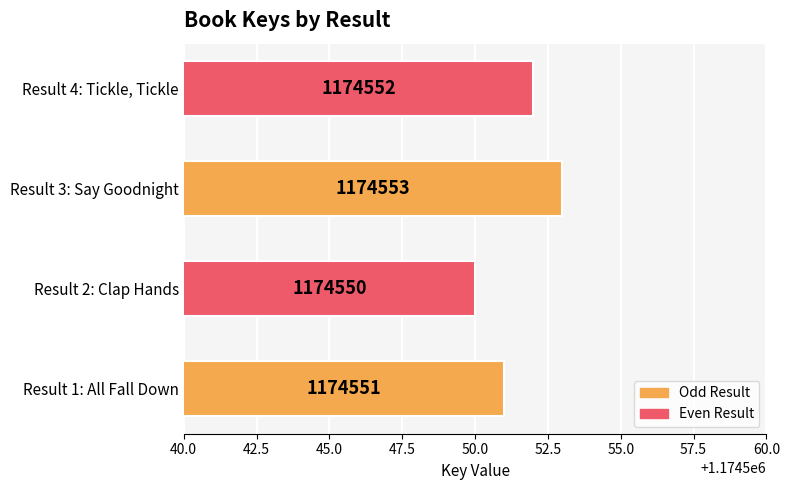

What is the smallest value displayed?

1174550